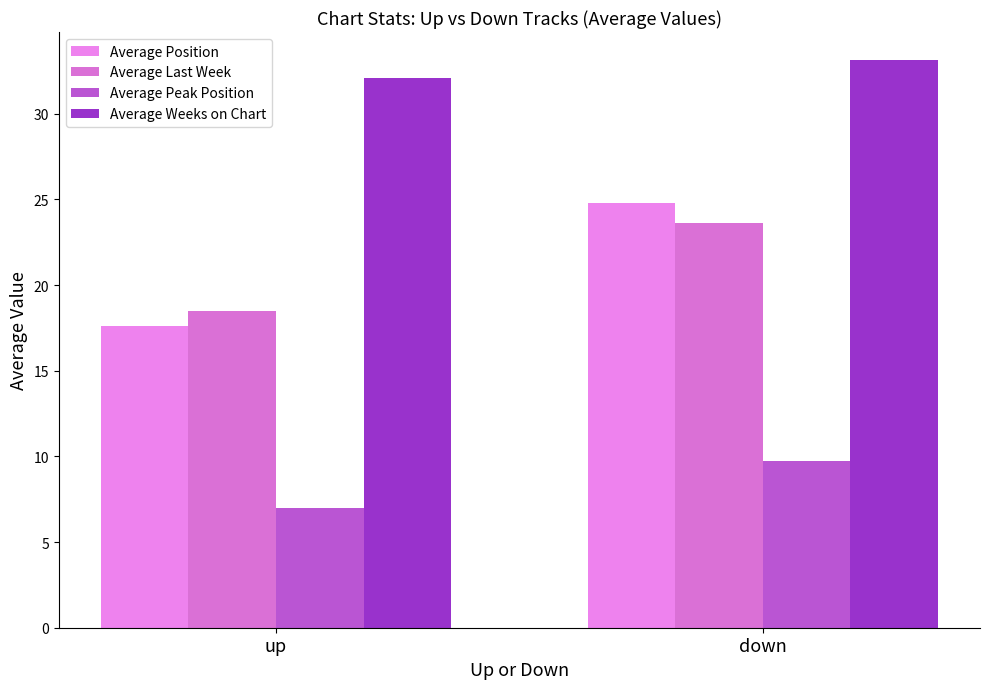

Which category has the lowest value across all series?

up